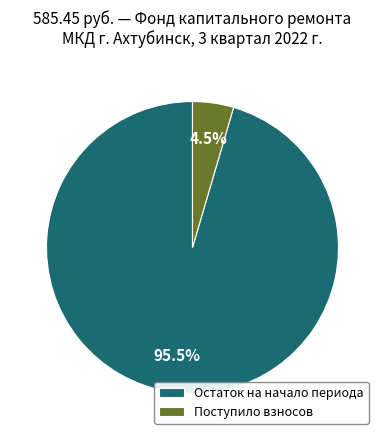

Is the sum of Остаток на начало периода and Поступило взносов greater than half?

Yes